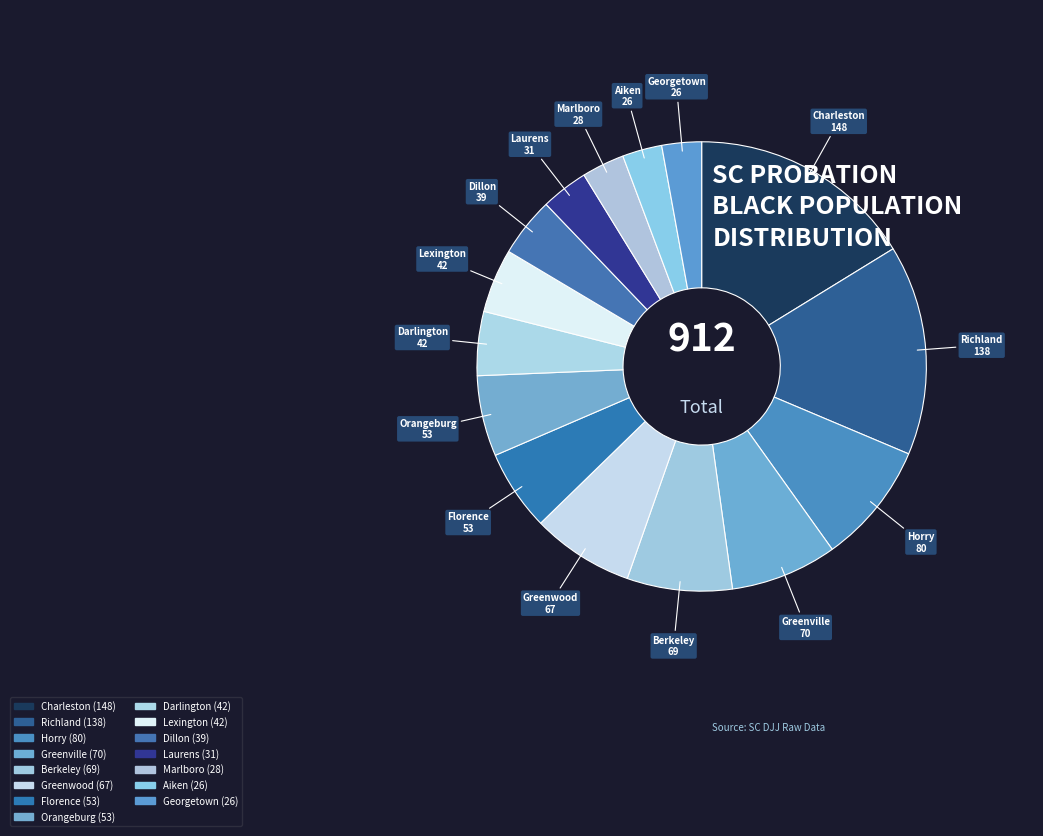

Which category has the biggest portion of the pie?

Charleston